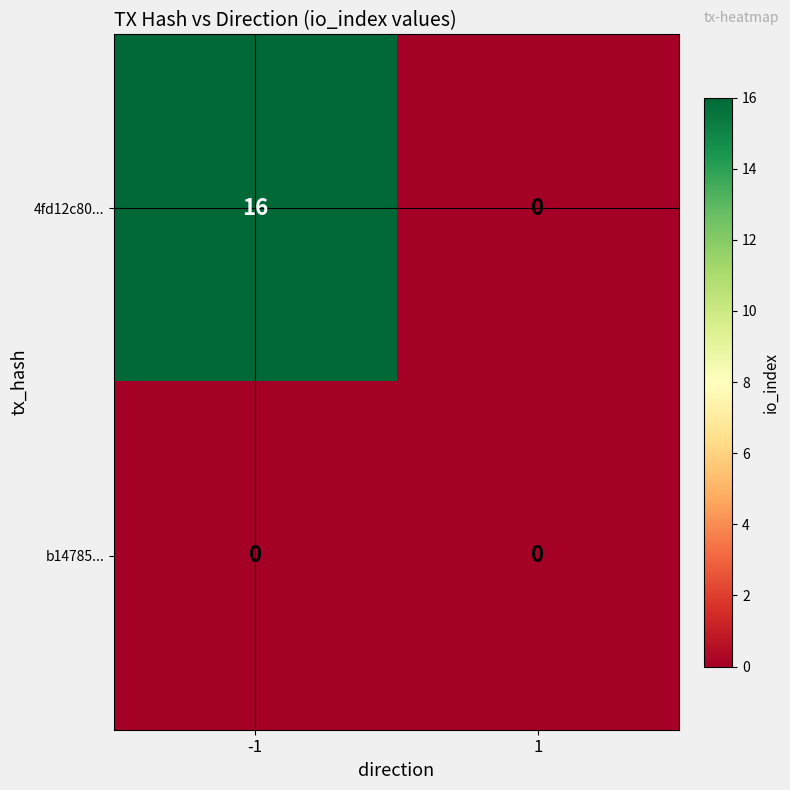

Which series changed the most between -1 and 1?

4fd12c80...